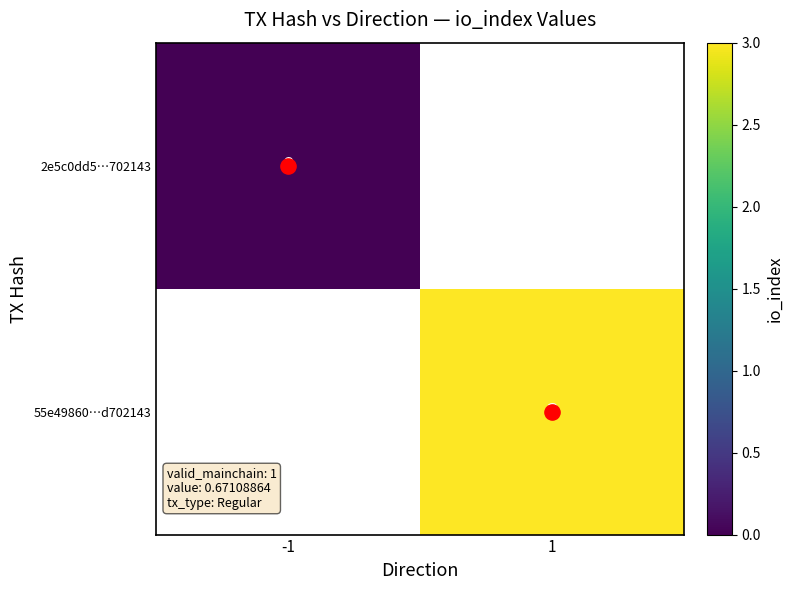

The 55e49860…d702143 series shows 3.0 at 1. True or false?

True